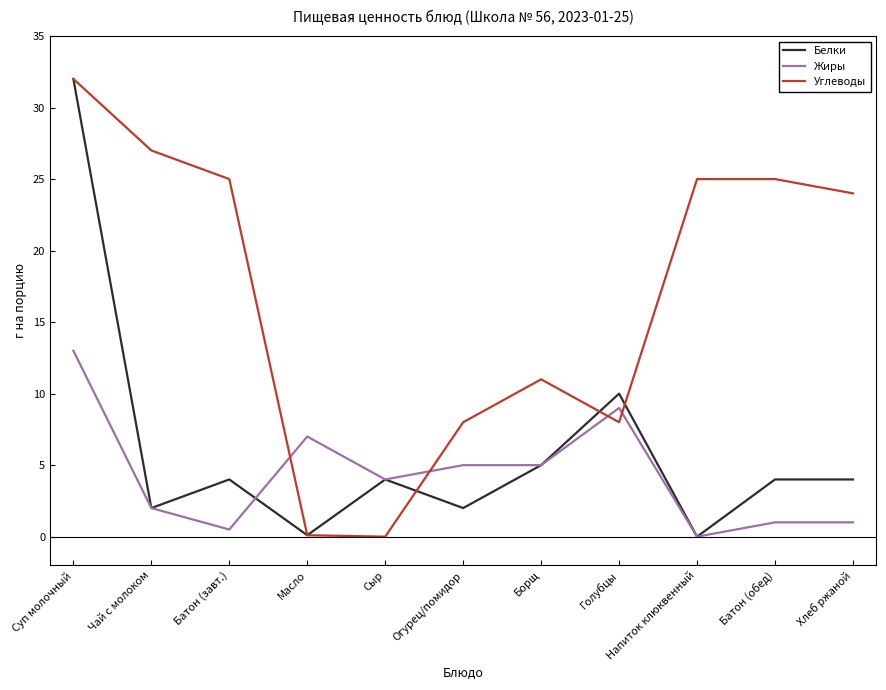

What is the maximum value for Жиры?

13.0